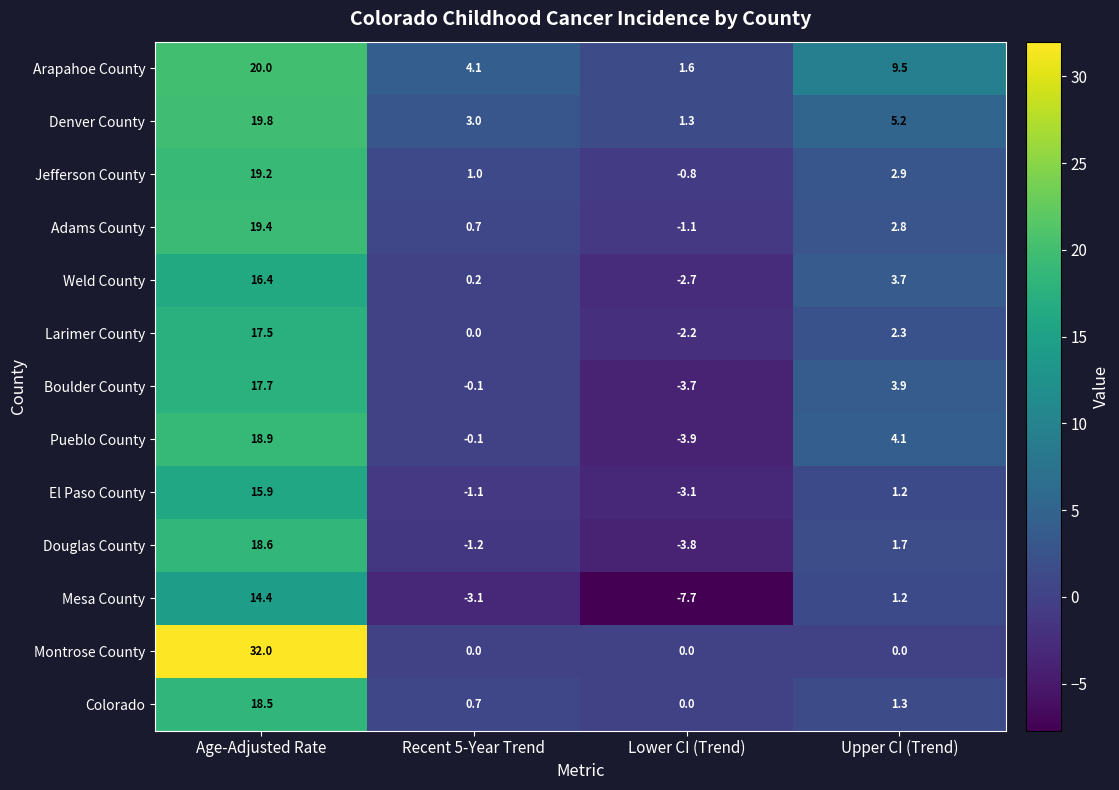

How many values in the Boulder County series exceed 3?

2